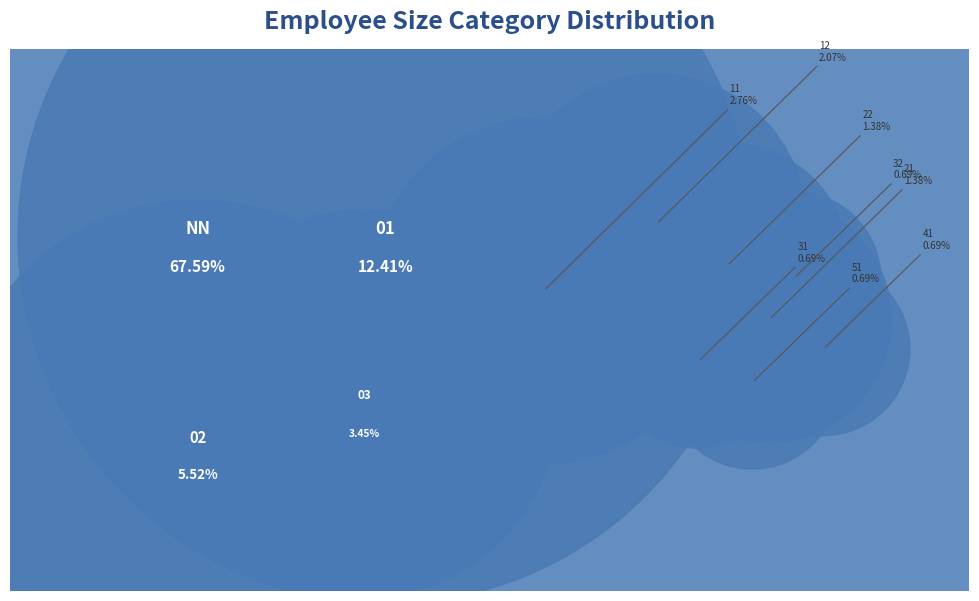

To the nearest percent, what portion does NN represent?

68%